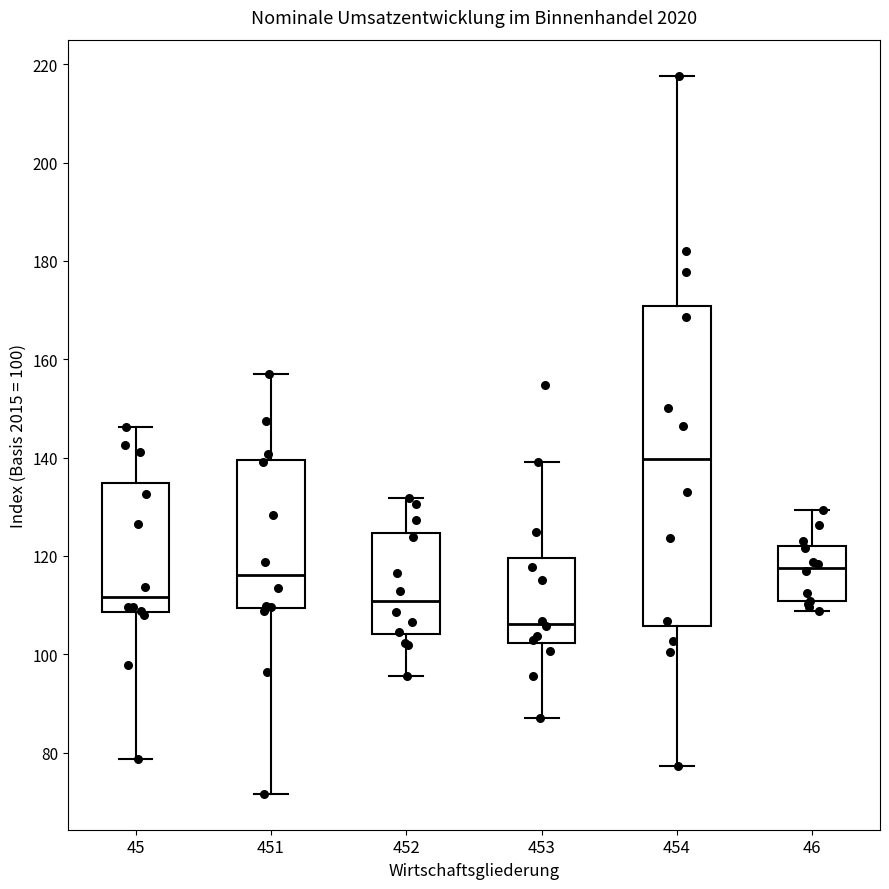

Reading left to right, read every box against the y-axis: the position of its median line, the range the box covers, and the ends of its whiskers. The values are not printed on the chart, so give them approximately, as read against the axis.

45: median 112, box 108 to 134, whiskers 78 to 146
451: median 116, box 110 to 140, whiskers 72 to 158
452: median 110, box 104 to 124, whiskers 96 to 132
453: median 106, box 102 to 120, whiskers 88 to 140
454: median 140, box 106 to 170, whiskers 78 to 218
46: median 118, box 110 to 122, whiskers 108 to 130